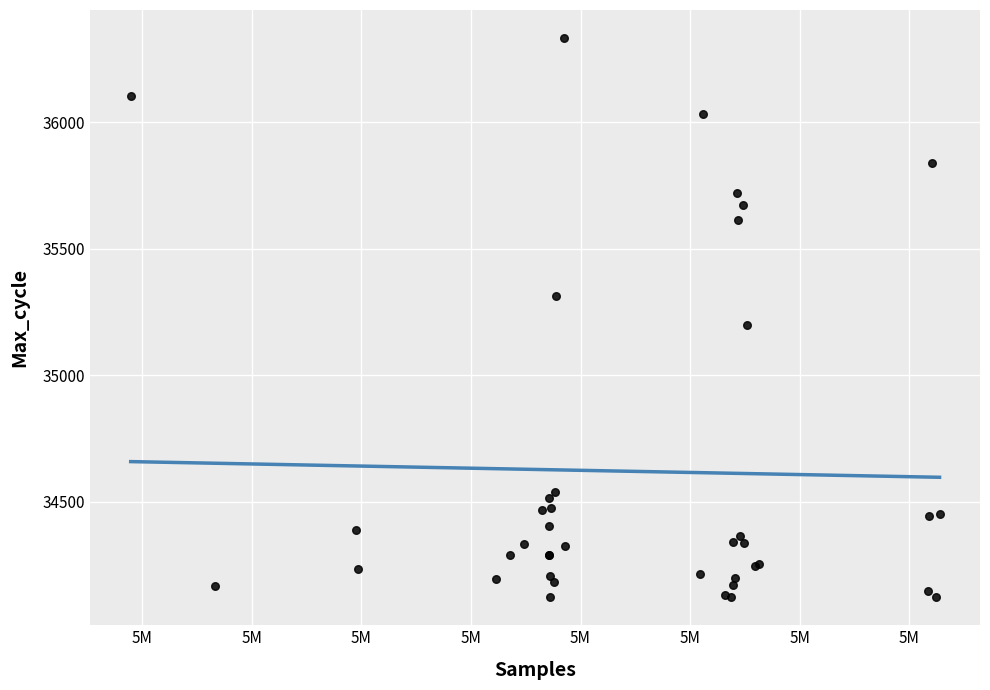

What Y value in the scatter plot is closest to 35227?

35198